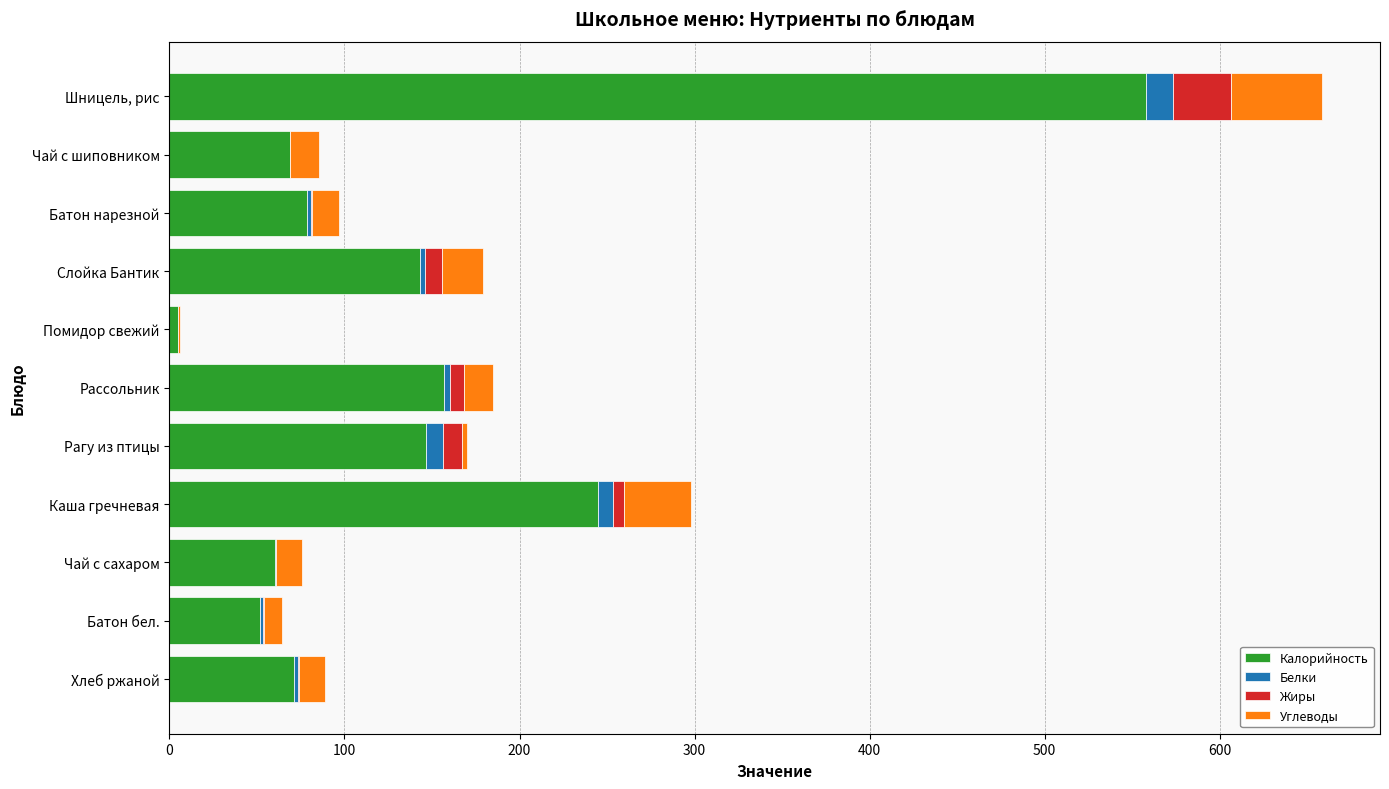

The Калорийность series shows 232.0 at Рагу из птицы. True or false?

False